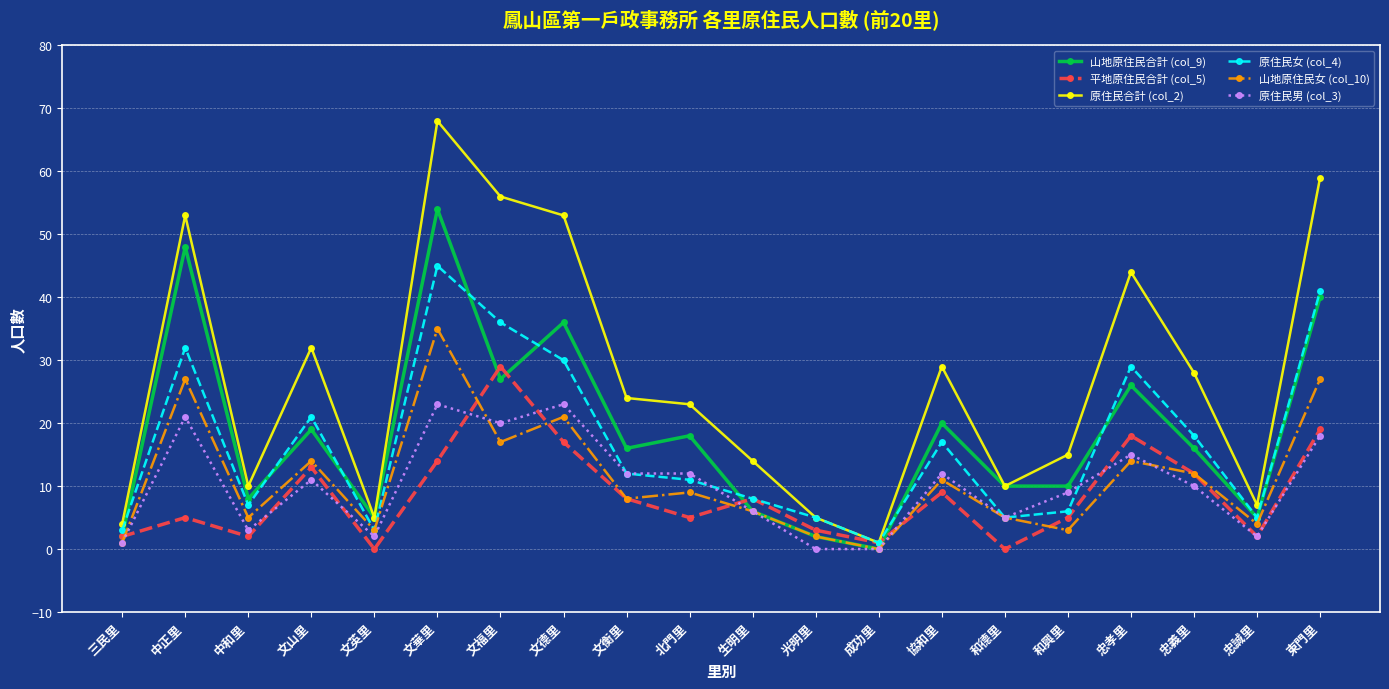

What position from the right is 忠孝里?

4